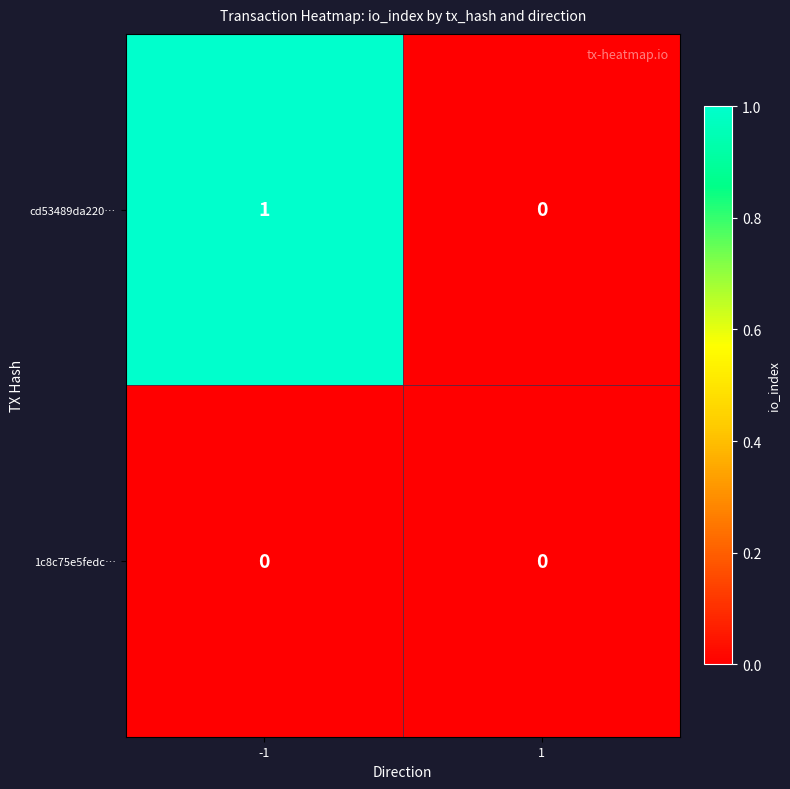

Which series has the widest spread of values?

cd53489da220…